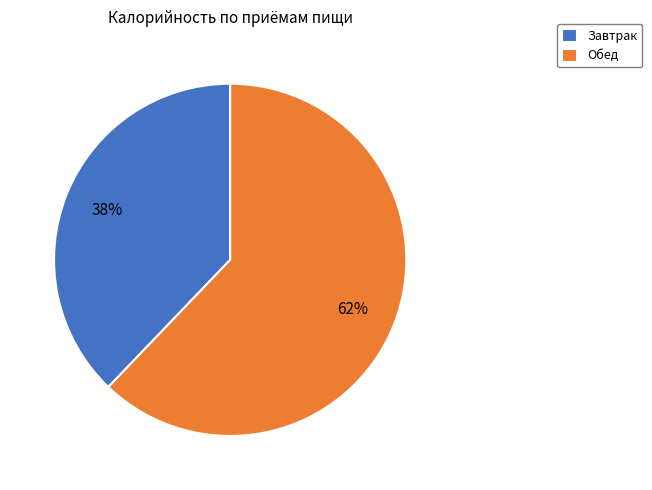

The Завтрак slice represents 38% of the pie. True or false?

True